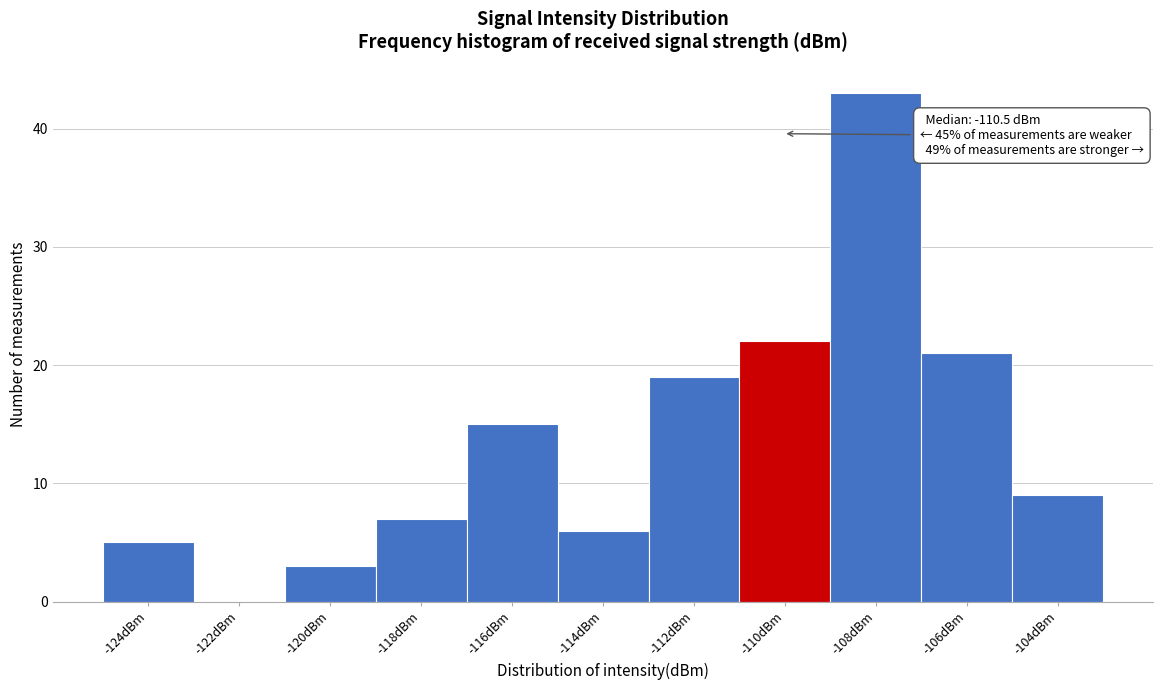

Reading right to left, extract all data points from this chart.

-104dBm=9	-106dBm=21	-108dBm=43	-110dBm=22	-112dBm=19	-114dBm=6	-116dBm=15	-118dBm=7	-120dBm=3	-122dBm=0	-124dBm=5